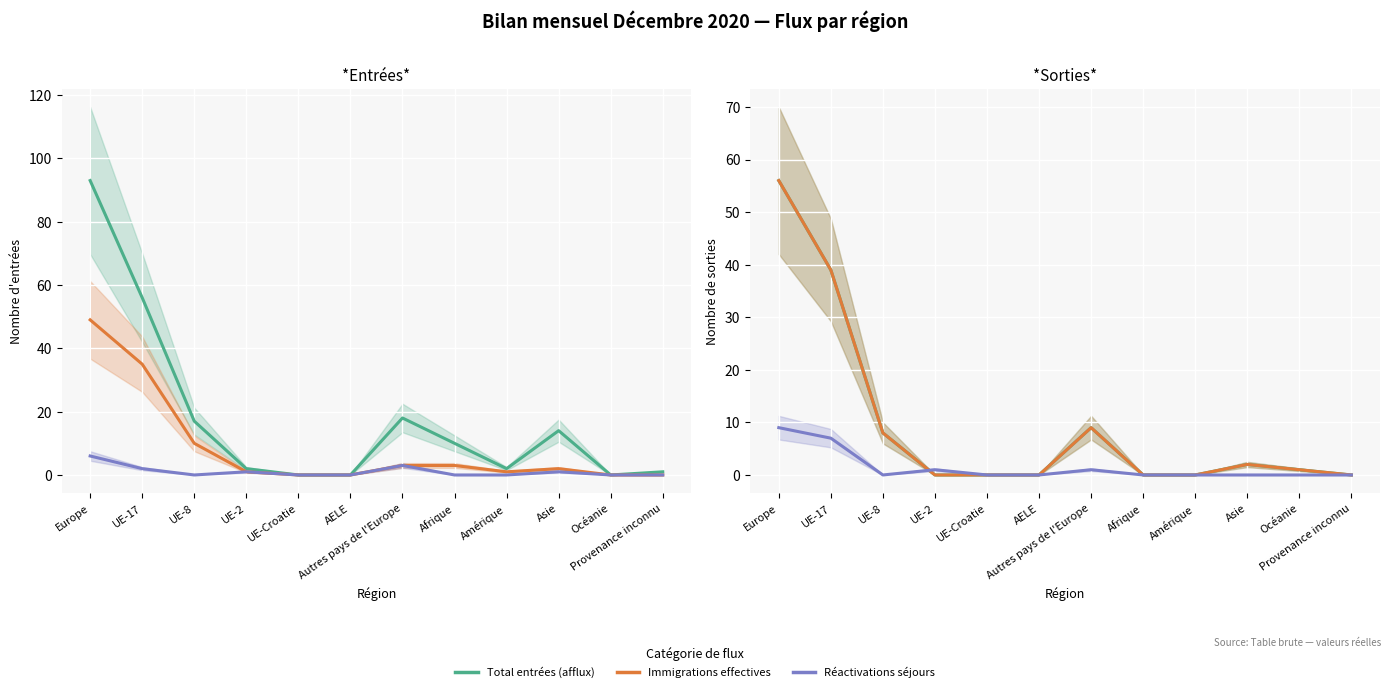

How many values in the Immigrations effectives series are below 2?

6